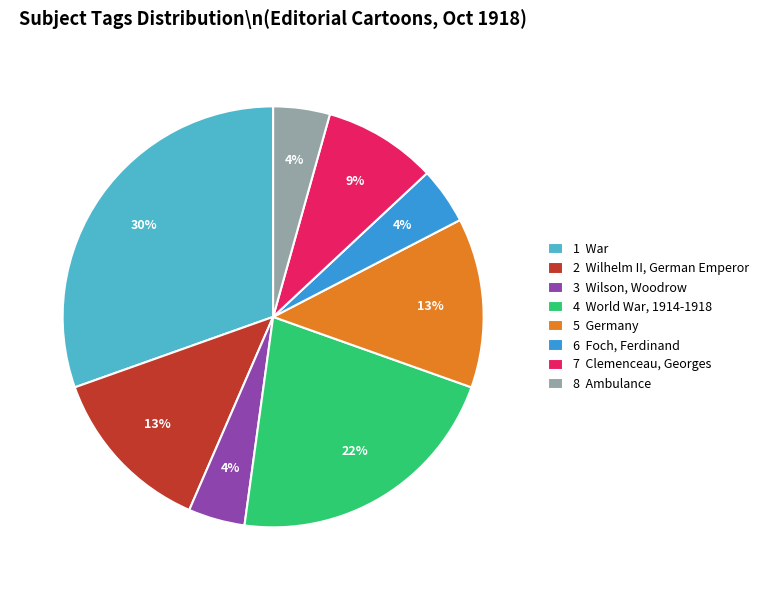

Which has a higher value, 1 War or 6 Foch, Ferdinand?

1 War